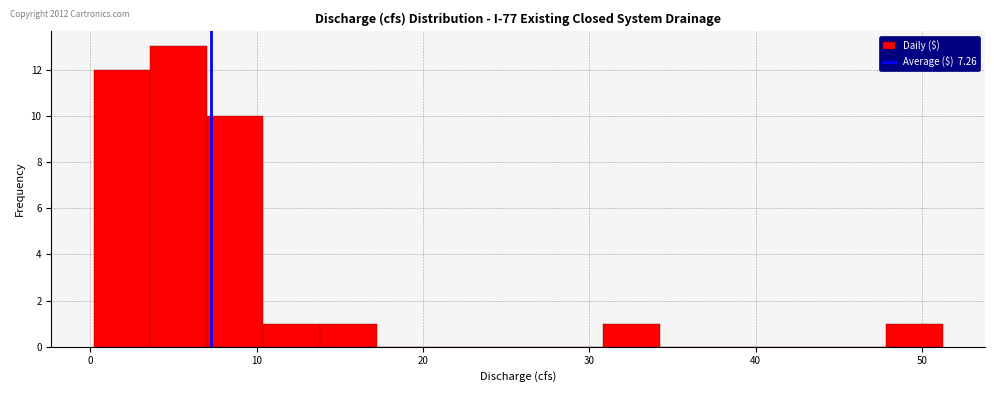

Read against the x-axis, roughly where is the centre of the tallest bar?

5